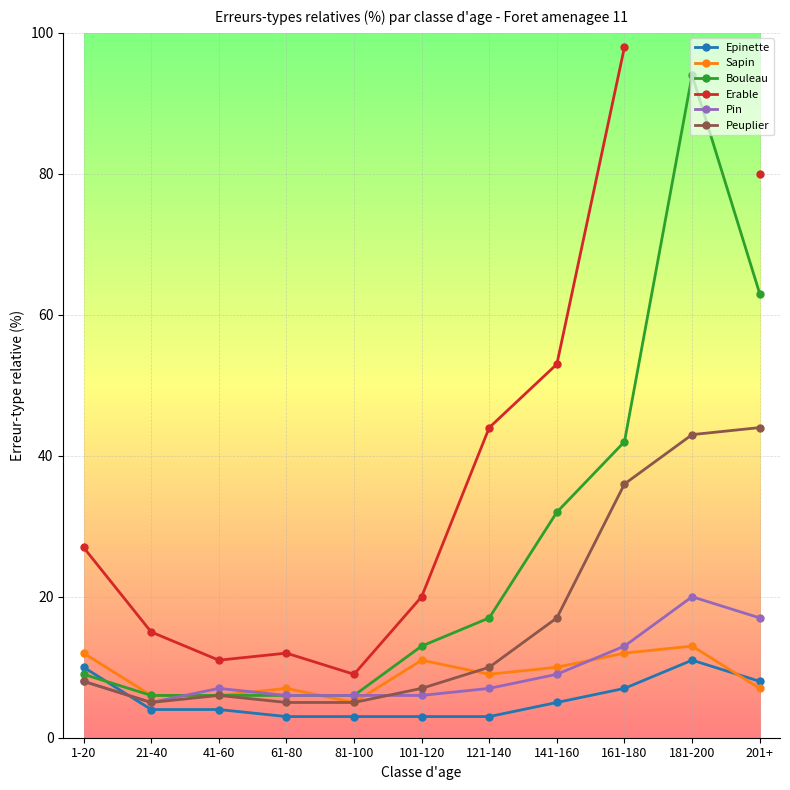

What is the maximum value shown in the chart?

98.0